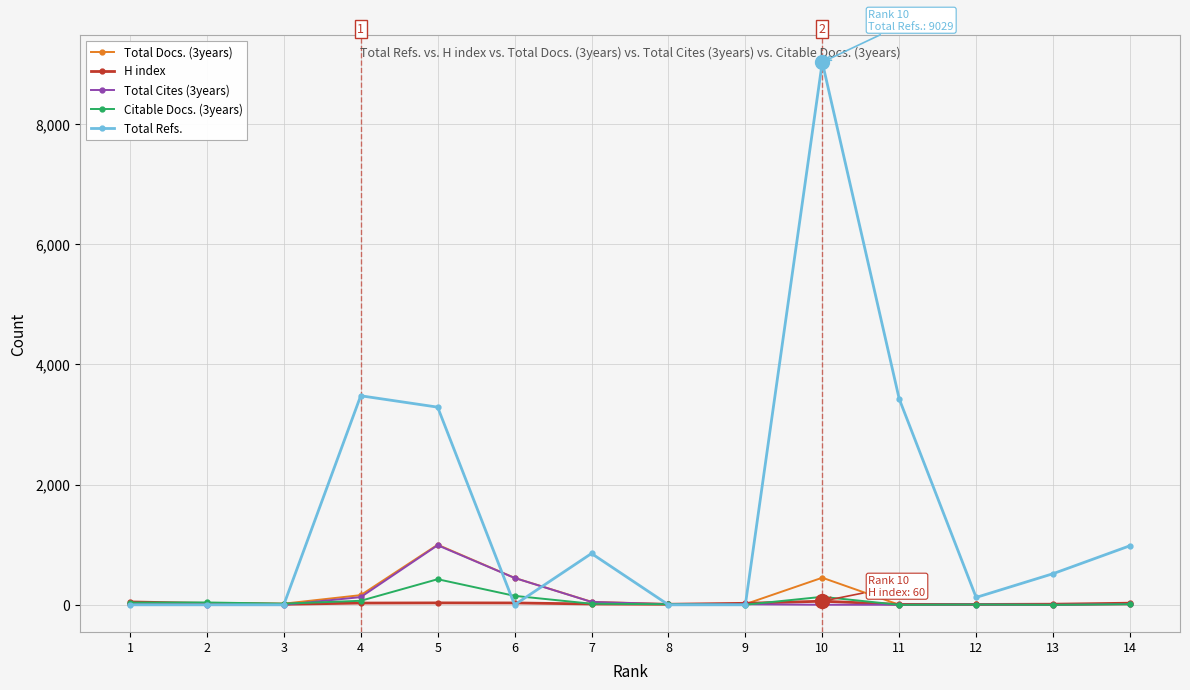

What is the greatest value displayed?

9029